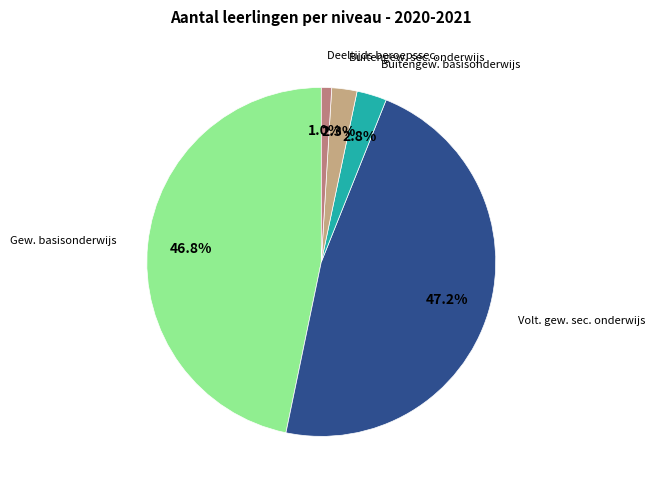

Count the number of slices in the pie.

5